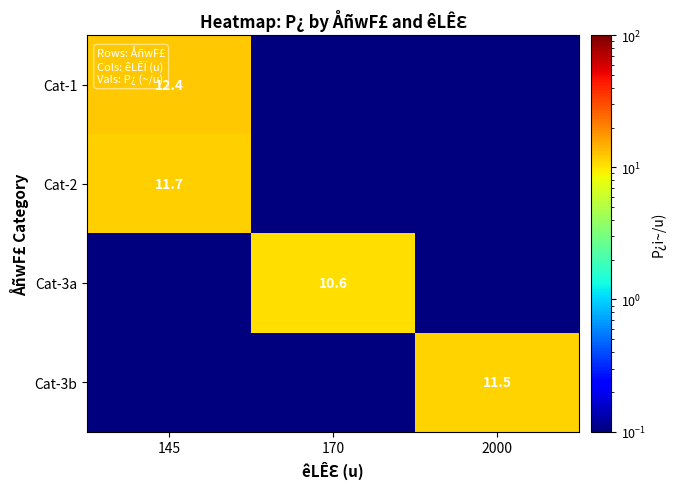

The value of Cat-2 at 145 is 19.9. True or false?

False